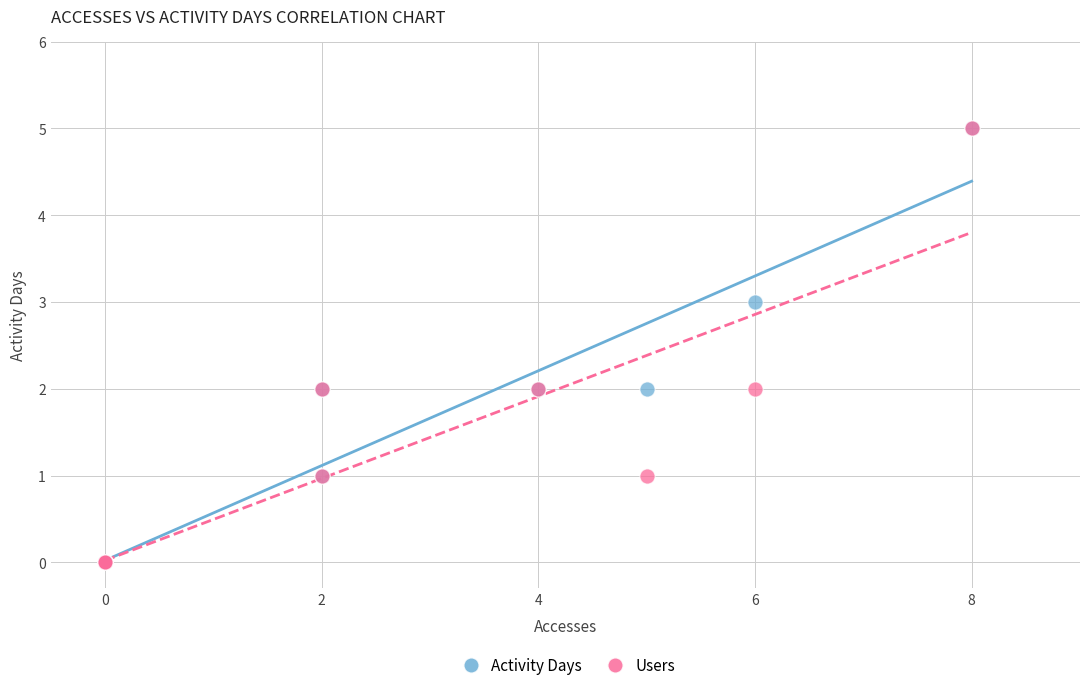

What are all the series names shown in the legend?

Activity Days, Users